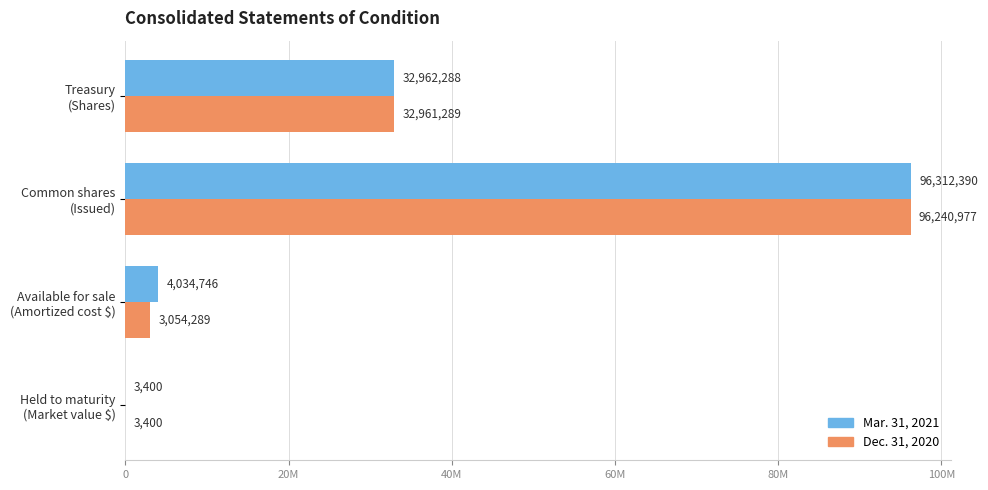

What are all the series names shown in the legend?

Mar. 31, 2021, Dec. 31, 2020